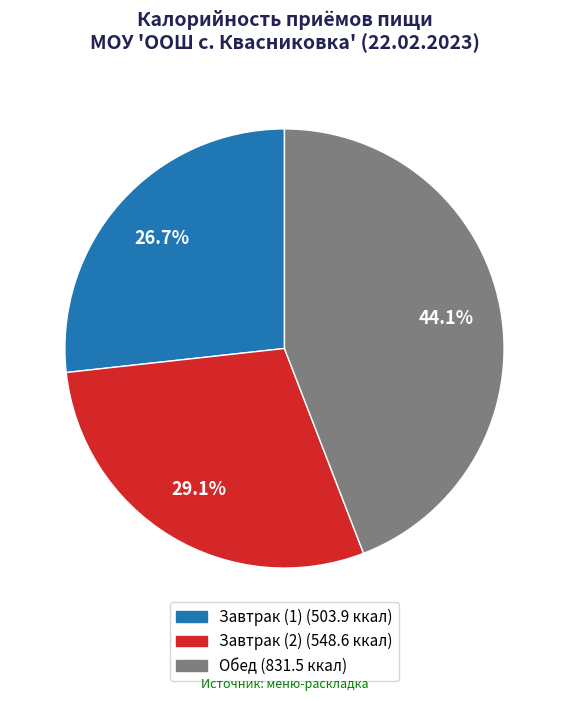

Combined, what portion of the pie is Завтрак (2) and Завтрак (1)?

55.9%